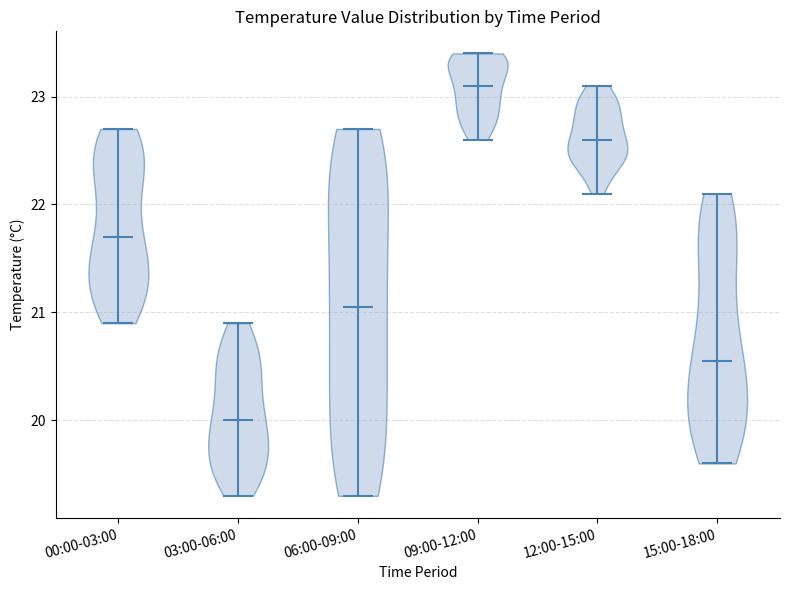

Reading left to right, read every violin against the y-axis: where its median line is, and the lowest and highest points it reaches. The values are not printed on the chart, so give them approximately, as read against the axis.

00:00-03:00: median line 21.7, lowest point 20.9, highest point 22.7
03:00-06:00: median line 20.0, lowest point 19.3, highest point 20.9
06:00-09:00: median line 21.1, lowest point 19.3, highest point 22.7
09:00-12:00: median line 23.1, lowest point 22.6, highest point 23.4
12:00-15:00: median line 22.6, lowest point 22.1, highest point 23.1
15:00-18:00: median line 20.6, lowest point 19.6, highest point 22.1